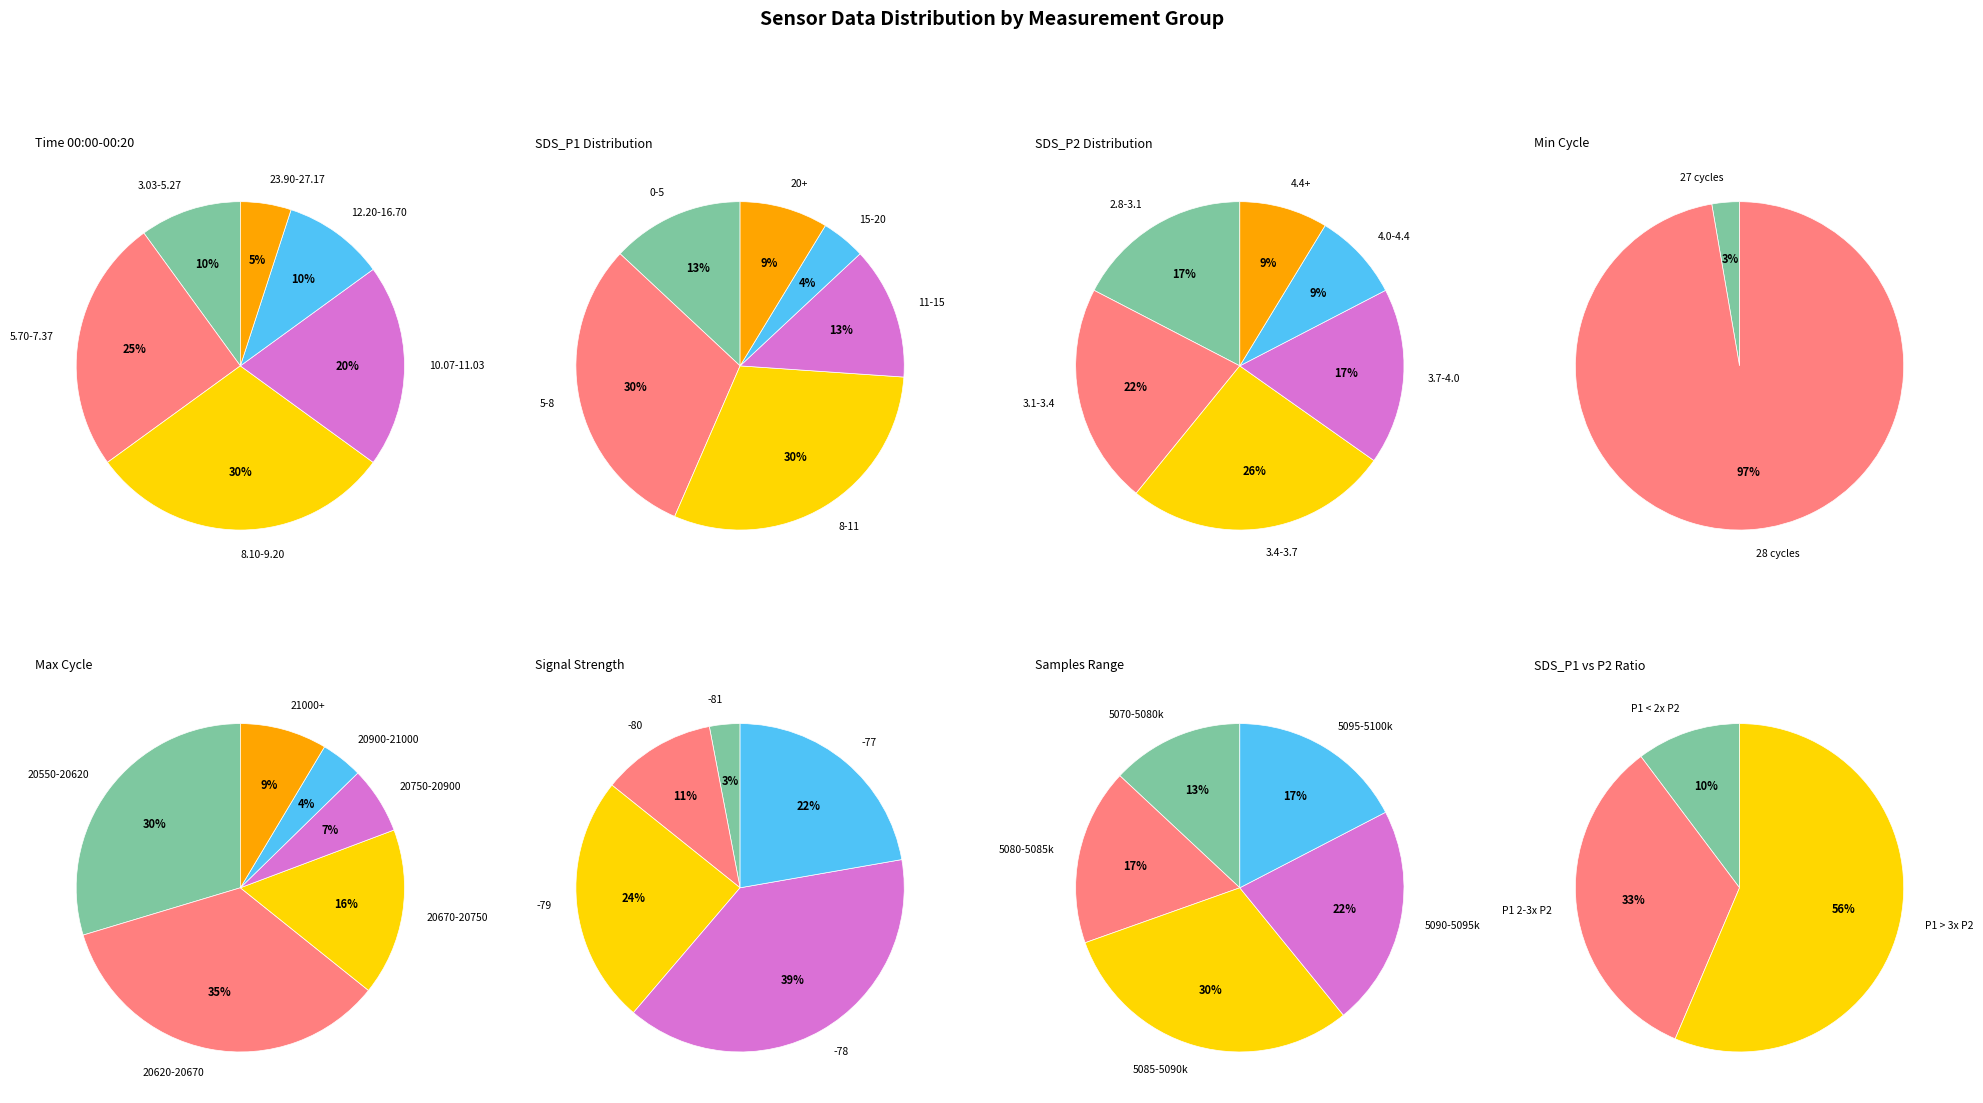

True or false: 9 accounts for 12% of the total.

False